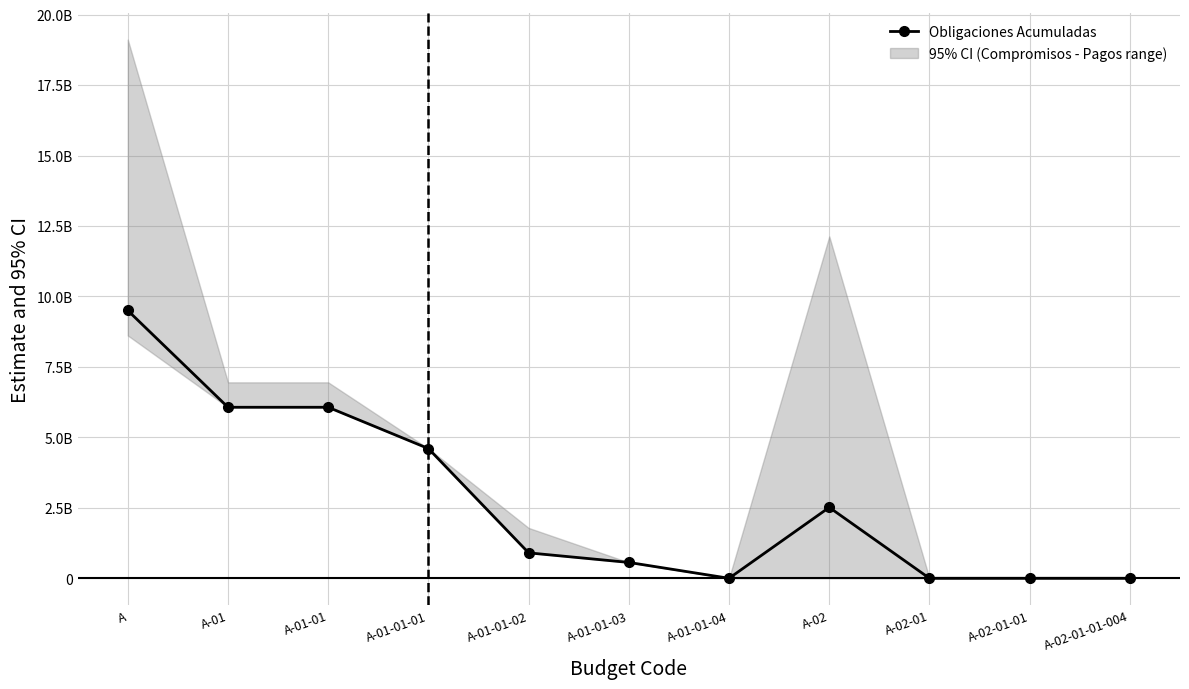

What is the change in value from A-01 to A-01-01-04?

-6068938340.3